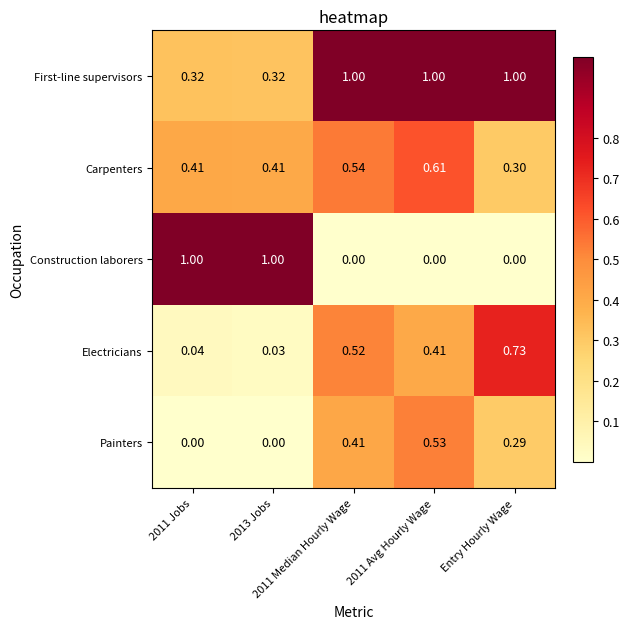

Which series has the largest range (max minus min)?

Construction laborers